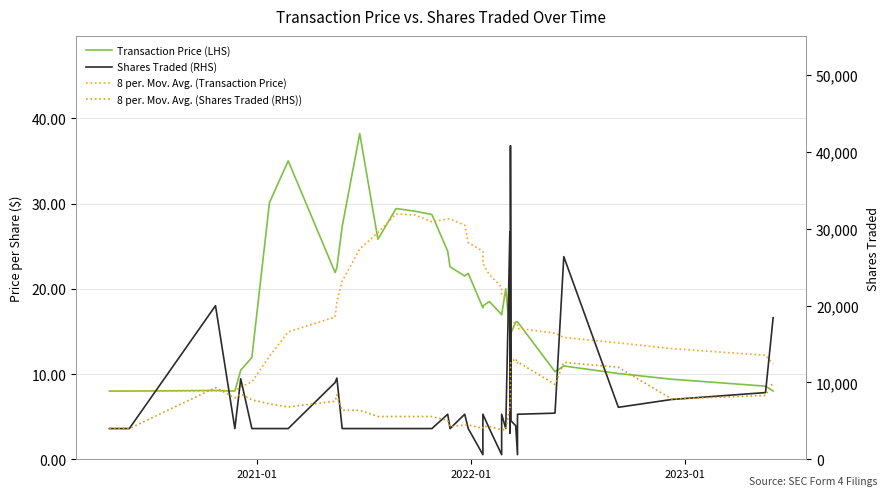

Is it true that Transaction Price (LHS) equals 11.7 at 12?

False